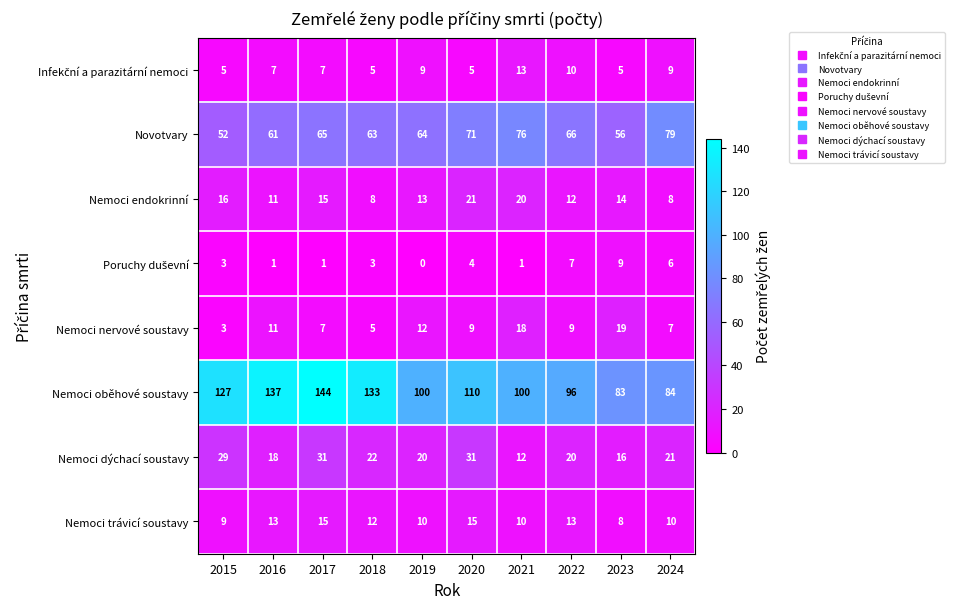

How many series are shown in this chart?

8